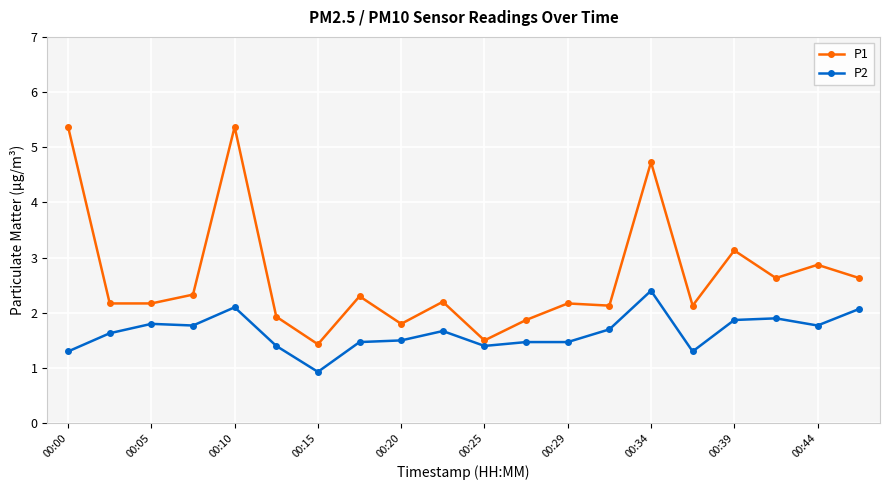

True or false: P2 has more than 1 points higher than both neighbors.

True